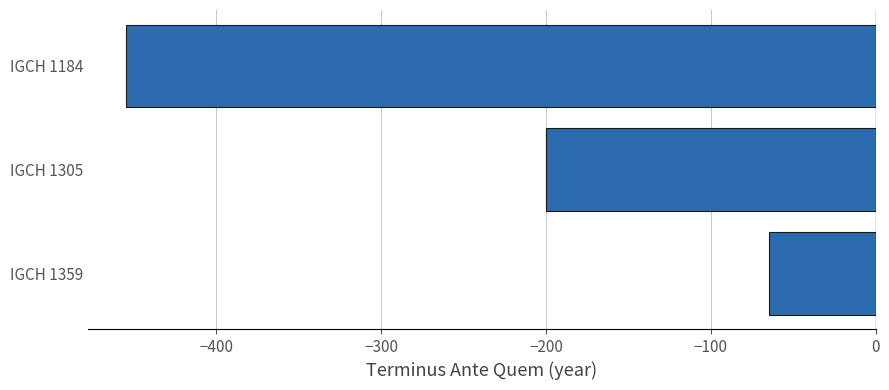

How many data points are above -200?

1